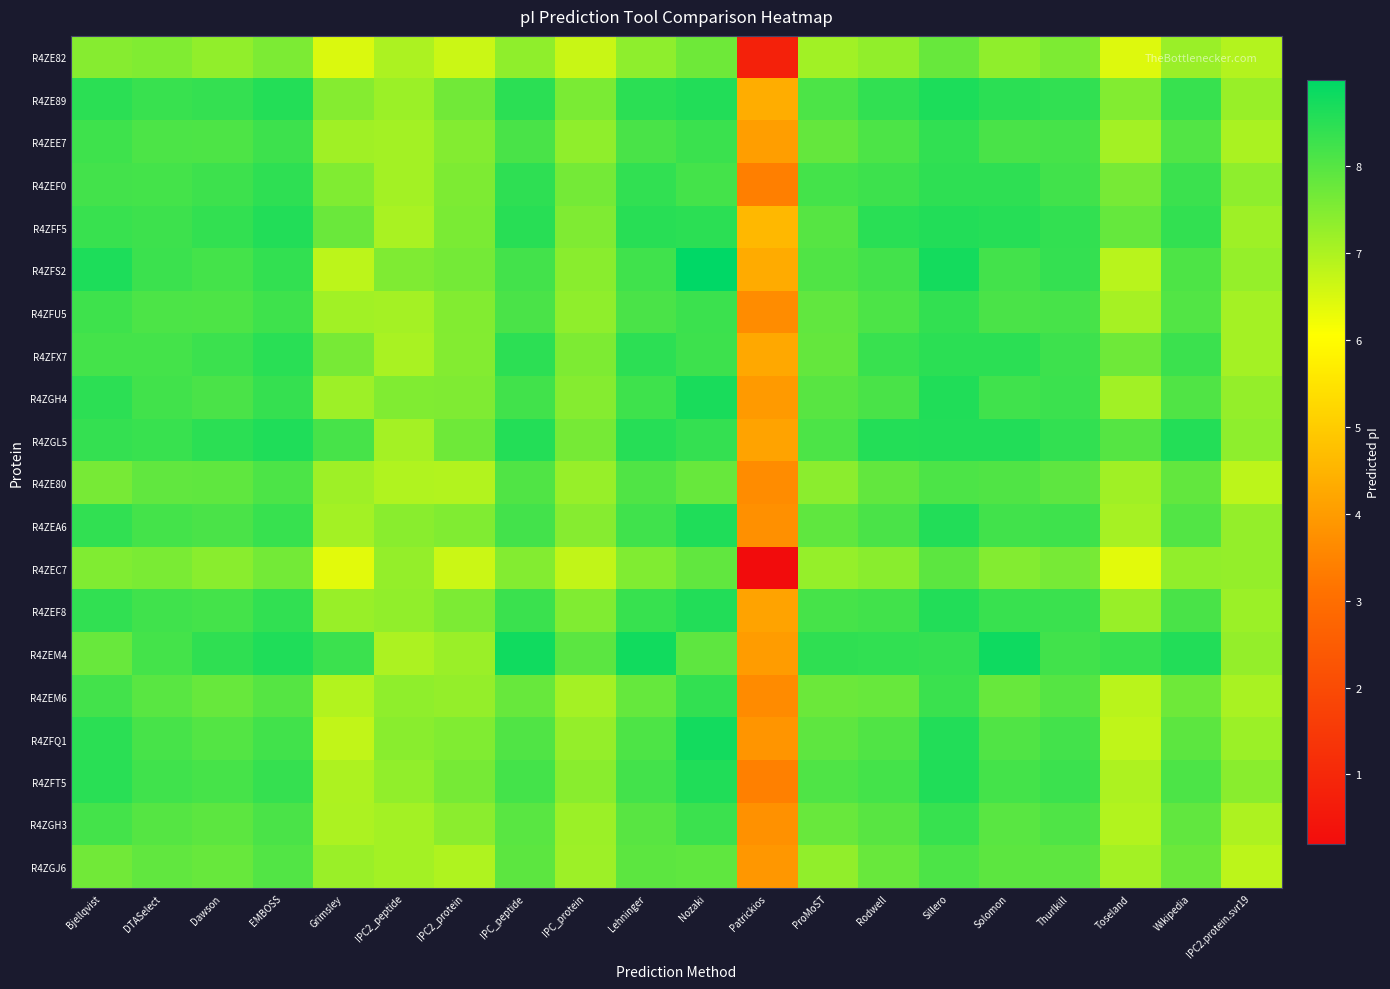

Rank the series at Wikipedia from lowest to highest value.

R4ZE82, R4ZEC7, R4ZEM6, R4ZGJ6, R4ZE80, R4ZGH3, R4ZFQ1, R4ZEE7, R4ZFU5, R4ZEA6, R4ZGH4, R4ZFS2, R4ZFT5, R4ZEF8, R4ZEF0, R4ZFX7, R4ZE89, R4ZFF5, R4ZGL5, R4ZEM4